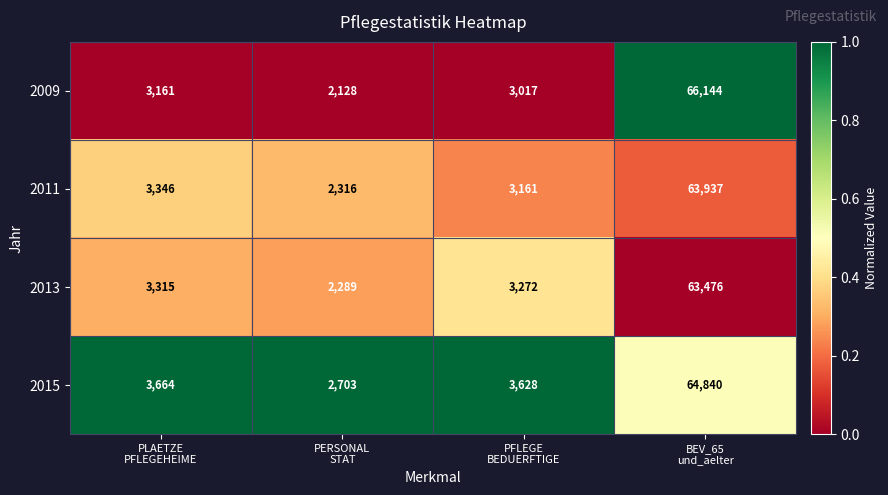

What is the difference between the second highest and minimum values in the 2015 series?

961